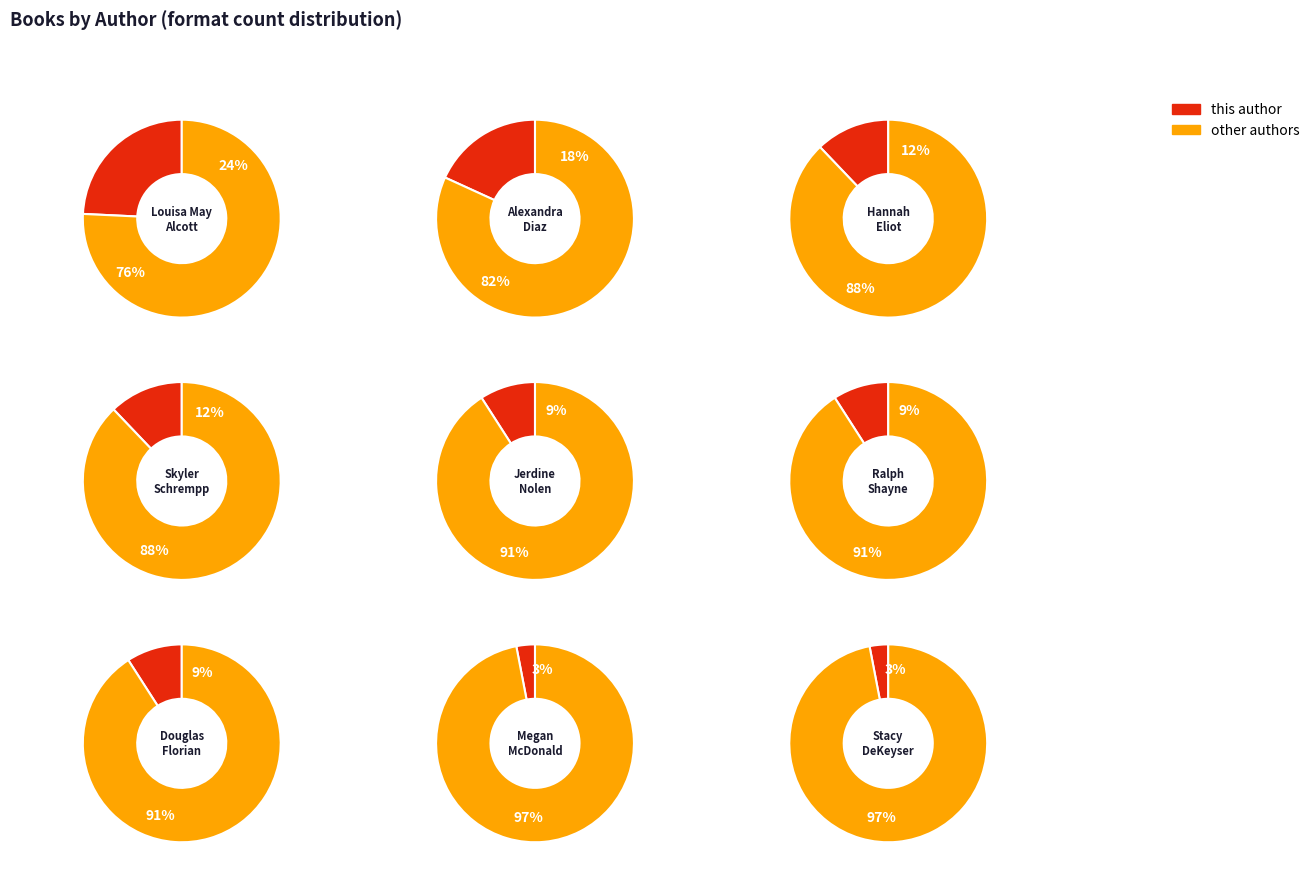

The Ralph Shayne (197766551) slice represents 1% of the pie. True or false?

False